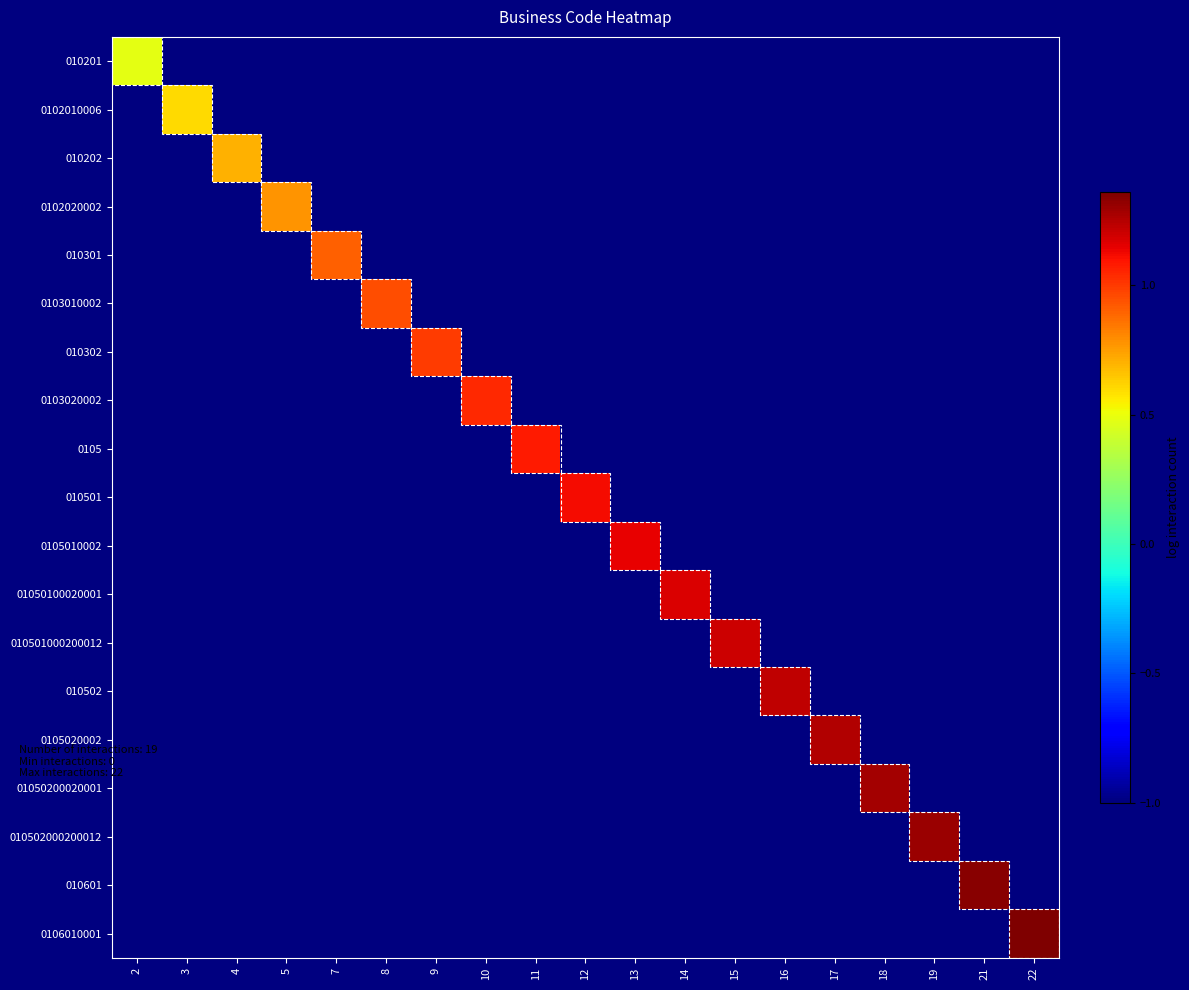

Reading left to right, extract all data points from this chart.

010201: 2=0.5	3=-1.0	4=-1.0	5=-1.0	7=-1.0	8=-1.0	9=-1.0	10=-1.0	11=-1.0	12=-1.0	13=-1.0	14=-1.0	15=-1.0	16=-1.0	17=-1.0	18=-1.0	19=-1.0	21=-1.0	22=-1.0
0102010006: 2=-1.0	3=0.6	4=-1.0	5=-1.0	7=-1.0	8=-1.0	9=-1.0	10=-1.0	11=-1.0	12=-1.0	13=-1.0	14=-1.0	15=-1.0	16=-1.0	17=-1.0	18=-1.0	19=-1.0	21=-1.0	22=-1.0
010202: 2=-1.0	3=-1.0	4=0.7	5=-1.0	7=-1.0	8=-1.0	9=-1.0	10=-1.0	11=-1.0	12=-1.0	13=-1.0	14=-1.0	15=-1.0	16=-1.0	17=-1.0	18=-1.0	19=-1.0	21=-1.0	22=-1.0
0102020002: 2=-1.0	3=-1.0	4=-1.0	5=0.8	7=-1.0	8=-1.0	9=-1.0	10=-1.0	11=-1.0	12=-1.0	13=-1.0	14=-1.0	15=-1.0	16=-1.0	17=-1.0	18=-1.0	19=-1.0	21=-1.0	22=-1.0
010301: 2=-1.0	3=-1.0	4=-1.0	5=-1.0	7=0.9	8=-1.0	9=-1.0	10=-1.0	11=-1.0	12=-1.0	13=-1.0	14=-1.0	15=-1.0	16=-1.0	17=-1.0	18=-1.0	19=-1.0	21=-1.0	22=-1.0
0103010002: 2=-1.0	3=-1.0	4=-1.0	5=-1.0	7=-1.0	8=1.0	9=-1.0	10=-1.0	11=-1.0	12=-1.0	13=-1.0	14=-1.0	15=-1.0	16=-1.0	17=-1.0	18=-1.0	19=-1.0	21=-1.0	22=-1.0
010302: 2=-1.0	3=-1.0	4=-1.0	5=-1.0	7=-1.0	8=-1.0	9=1.0	10=-1.0	11=-1.0	12=-1.0	13=-1.0	14=-1.0	15=-1.0	16=-1.0	17=-1.0	18=-1.0	19=-1.0	21=-1.0	22=-1.0
0103020002: 2=-1.0	3=-1.0	4=-1.0	5=-1.0	7=-1.0	8=-1.0	9=-1.0	10=1.0	11=-1.0	12=-1.0	13=-1.0	14=-1.0	15=-1.0	16=-1.0	17=-1.0	18=-1.0	19=-1.0	21=-1.0	22=-1.0
0105: 2=-1.0	3=-1.0	4=-1.0	5=-1.0	7=-1.0	8=-1.0	9=-1.0	10=-1.0	11=1.1	12=-1.0	13=-1.0	14=-1.0	15=-1.0	16=-1.0	17=-1.0	18=-1.0	19=-1.0	21=-1.0	22=-1.0
010501: 2=-1.0	3=-1.0	4=-1.0	5=-1.0	7=-1.0	8=-1.0	9=-1.0	10=-1.0	11=-1.0	12=1.1	13=-1.0	14=-1.0	15=-1.0	16=-1.0	17=-1.0	18=-1.0	19=-1.0	21=-1.0	22=-1.0
0105010002: 2=-1.0	3=-1.0	4=-1.0	5=-1.0	7=-1.0	8=-1.0	9=-1.0	10=-1.0	11=-1.0	12=-1.0	13=1.1	14=-1.0	15=-1.0	16=-1.0	17=-1.0	18=-1.0	19=-1.0	21=-1.0	22=-1.0
01050100020001: 2=-1.0	3=-1.0	4=-1.0	5=-1.0	7=-1.0	8=-1.0	9=-1.0	10=-1.0	11=-1.0	12=-1.0	13=-1.0	14=1.2	15=-1.0	16=-1.0	17=-1.0	18=-1.0	19=-1.0	21=-1.0	22=-1.0
010501000200012: 2=-1.0	3=-1.0	4=-1.0	5=-1.0	7=-1.0	8=-1.0	9=-1.0	10=-1.0	11=-1.0	12=-1.0	13=-1.0	14=-1.0	15=1.2	16=-1.0	17=-1.0	18=-1.0	19=-1.0	21=-1.0	22=-1.0
010502: 2=-1.0	3=-1.0	4=-1.0	5=-1.0	7=-1.0	8=-1.0	9=-1.0	10=-1.0	11=-1.0	12=-1.0	13=-1.0	14=-1.0	15=-1.0	16=1.2	17=-1.0	18=-1.0	19=-1.0	21=-1.0	22=-1.0
0105020002: 2=-1.0	3=-1.0	4=-1.0	5=-1.0	7=-1.0	8=-1.0	9=-1.0	10=-1.0	11=-1.0	12=-1.0	13=-1.0	14=-1.0	15=-1.0	16=-1.0	17=1.3	18=-1.0	19=-1.0	21=-1.0	22=-1.0
01050200020001: 2=-1.0	3=-1.0	4=-1.0	5=-1.0	7=-1.0	8=-1.0	9=-1.0	10=-1.0	11=-1.0	12=-1.0	13=-1.0	14=-1.0	15=-1.0	16=-1.0	17=-1.0	18=1.3	19=-1.0	21=-1.0	22=-1.0
010502000200012: 2=-1.0	3=-1.0	4=-1.0	5=-1.0	7=-1.0	8=-1.0	9=-1.0	10=-1.0	11=-1.0	12=-1.0	13=-1.0	14=-1.0	15=-1.0	16=-1.0	17=-1.0	18=-1.0	19=1.3	21=-1.0	22=-1.0
010601: 2=-1.0	3=-1.0	4=-1.0	5=-1.0	7=-1.0	8=-1.0	9=-1.0	10=-1.0	11=-1.0	12=-1.0	13=-1.0	14=-1.0	15=-1.0	16=-1.0	17=-1.0	18=-1.0	19=-1.0	21=1.3	22=-1.0
0106010001: 2=-1.0	3=-1.0	4=-1.0	5=-1.0	7=-1.0	8=-1.0	9=-1.0	10=-1.0	11=-1.0	12=-1.0	13=-1.0	14=-1.0	15=-1.0	16=-1.0	17=-1.0	18=-1.0	19=-1.0	21=-1.0	22=1.4